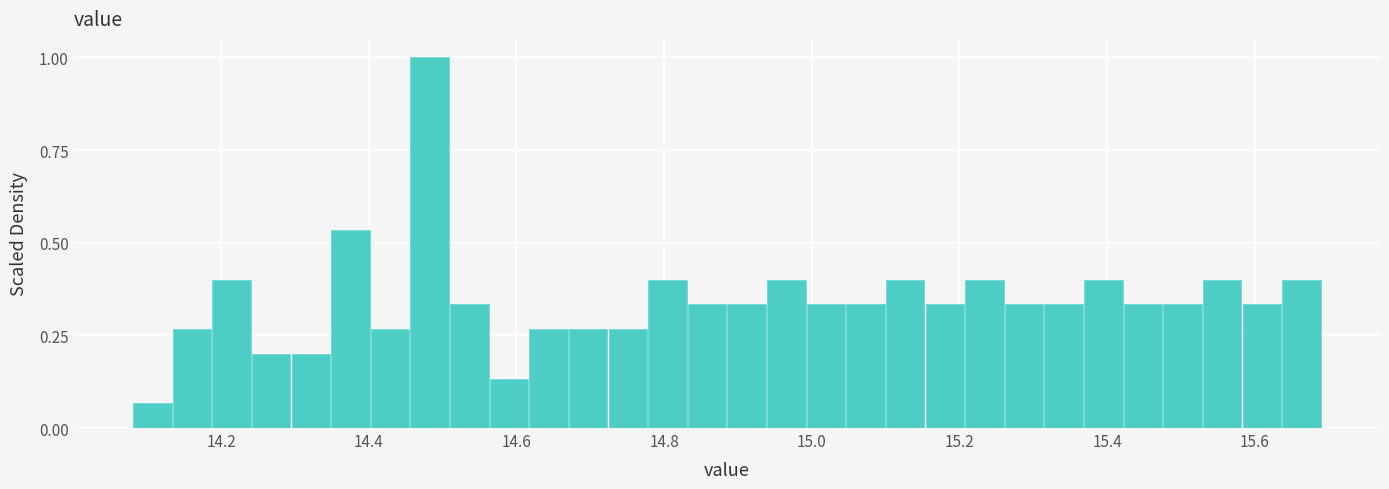

Read against the x-axis, roughly where is the centre of the tallest bar?

14.48